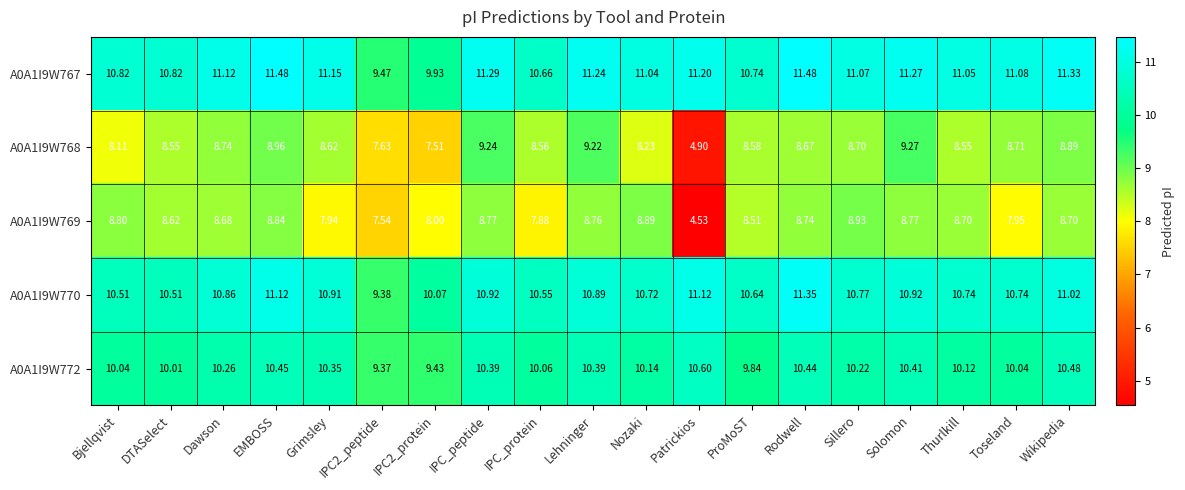

At which label does A0A1I9W767 first exceed 11?

Dawson